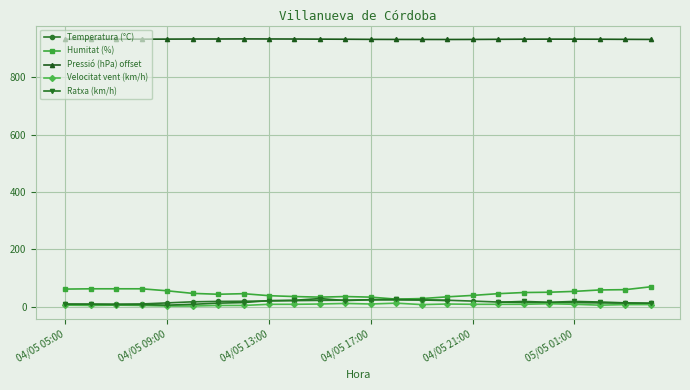

Rank the series by their maximum value, from lowest to highest.

Velocitat vent (km/h), Temperatura (°C), Ratxa (km/h), Humitat (%), Pressió (hPa) offset